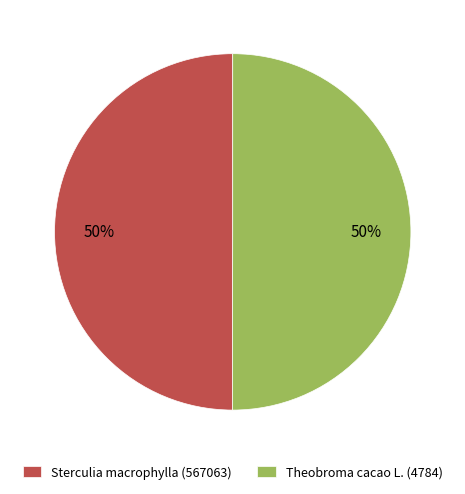

Combined, do Theobroma cacao L. (4784) and Sterculia macrophylla (567063) account for over 50%?

Yes